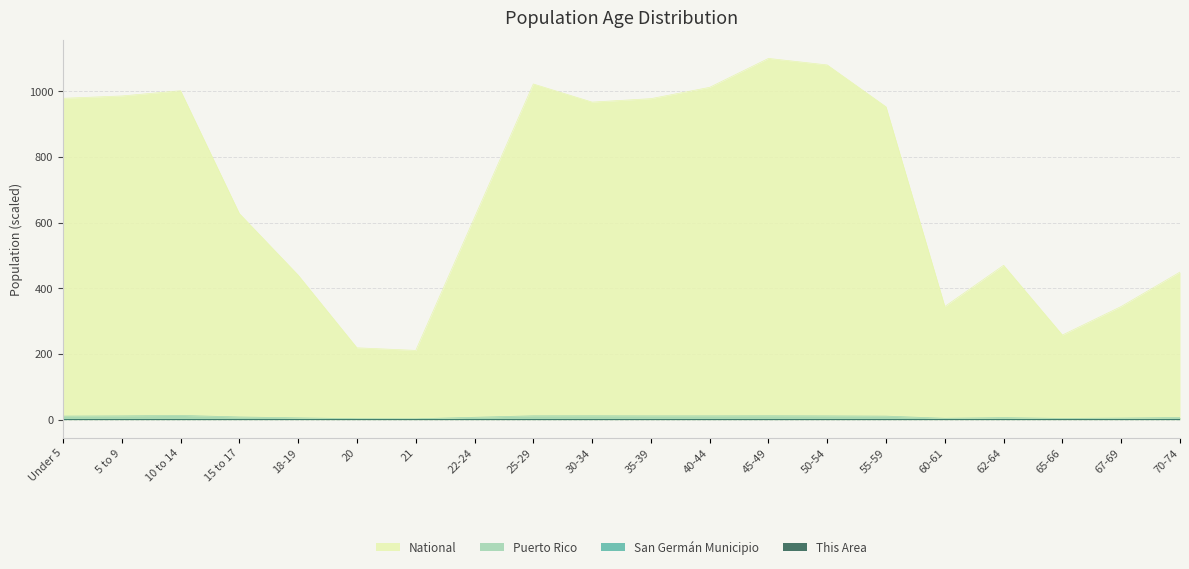

The This Area series shows 0.0 at 60-61. True or false?

False